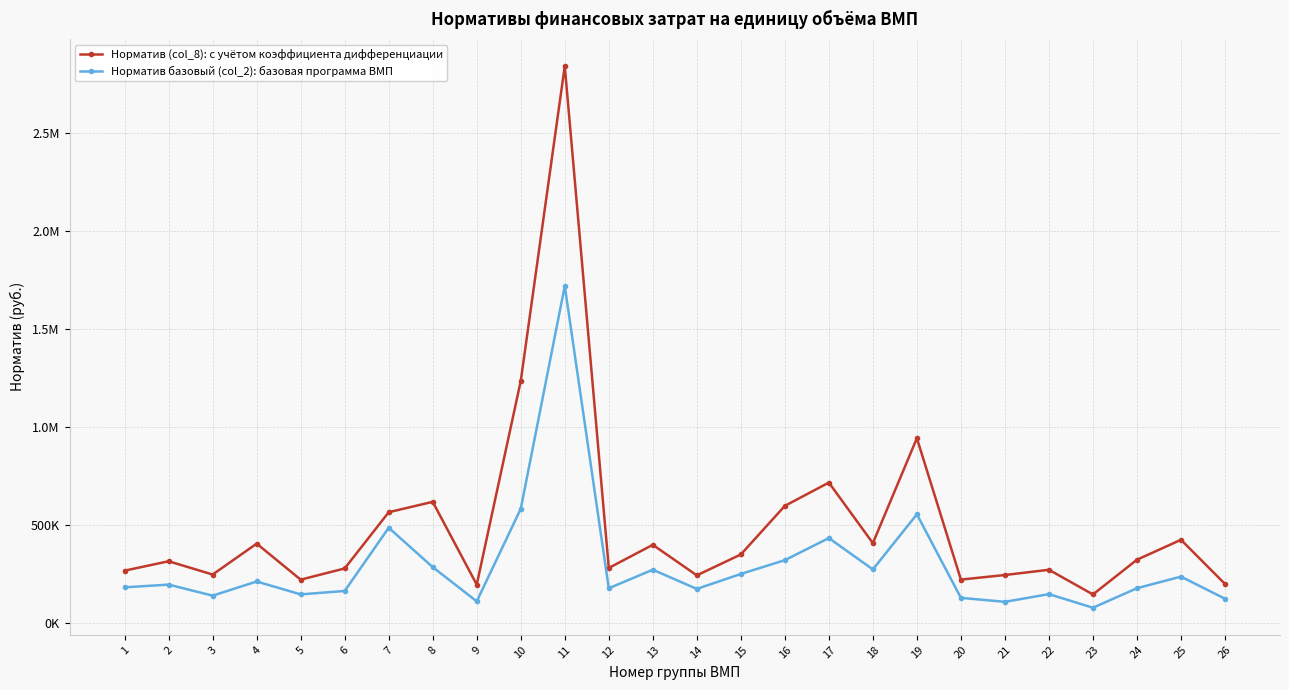

Reading left to right, list all the values displayed in this chart.

Норматив (col_8): с учётом коэффициента дифференциации: 267583.1	315473.9	247773.4	405316.3	221677.6	278819.5	565510.8	618350.0	196323.1	1234374.7	2839264.4	281273.5	399260.7	243598.5	350024.6	597799.3	716487.2	407803.1	942574.6	222030.3	245342.1	272081.7	146325.7	323188.0	424923.5	199975.1
Норматив базовый (col_2): базовая программа ВМП: 182526.0	196459.0	140072.0	212352.0	146554.0	164108.0	486210.0	285612.0	110986.0	582692.0	1718267.0	177740.0	272347.0	174485.0	250716.0	321035.0	433604.0	273822.0	554782.0	128915.0	108645.0	147967.0	78581.0	178016.0	237096.0	124533.0